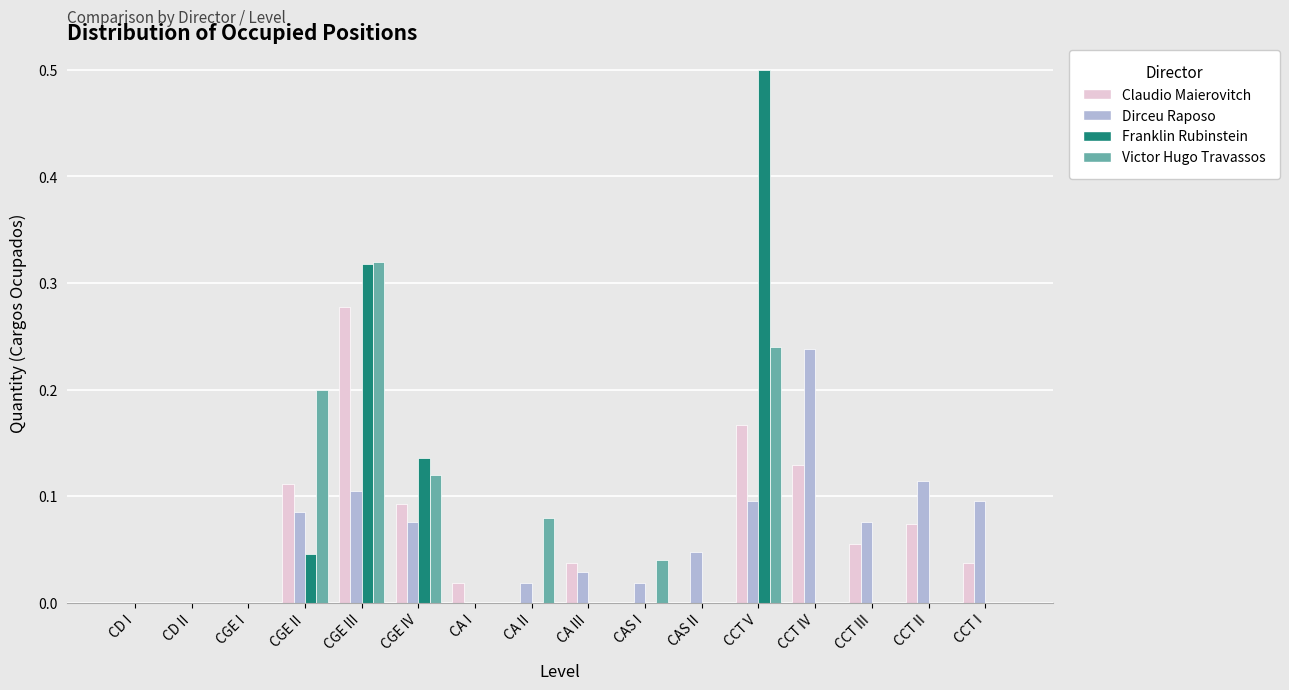

True or false: Franklin Rubinstein has a value of 0.0 at CAS I.

True